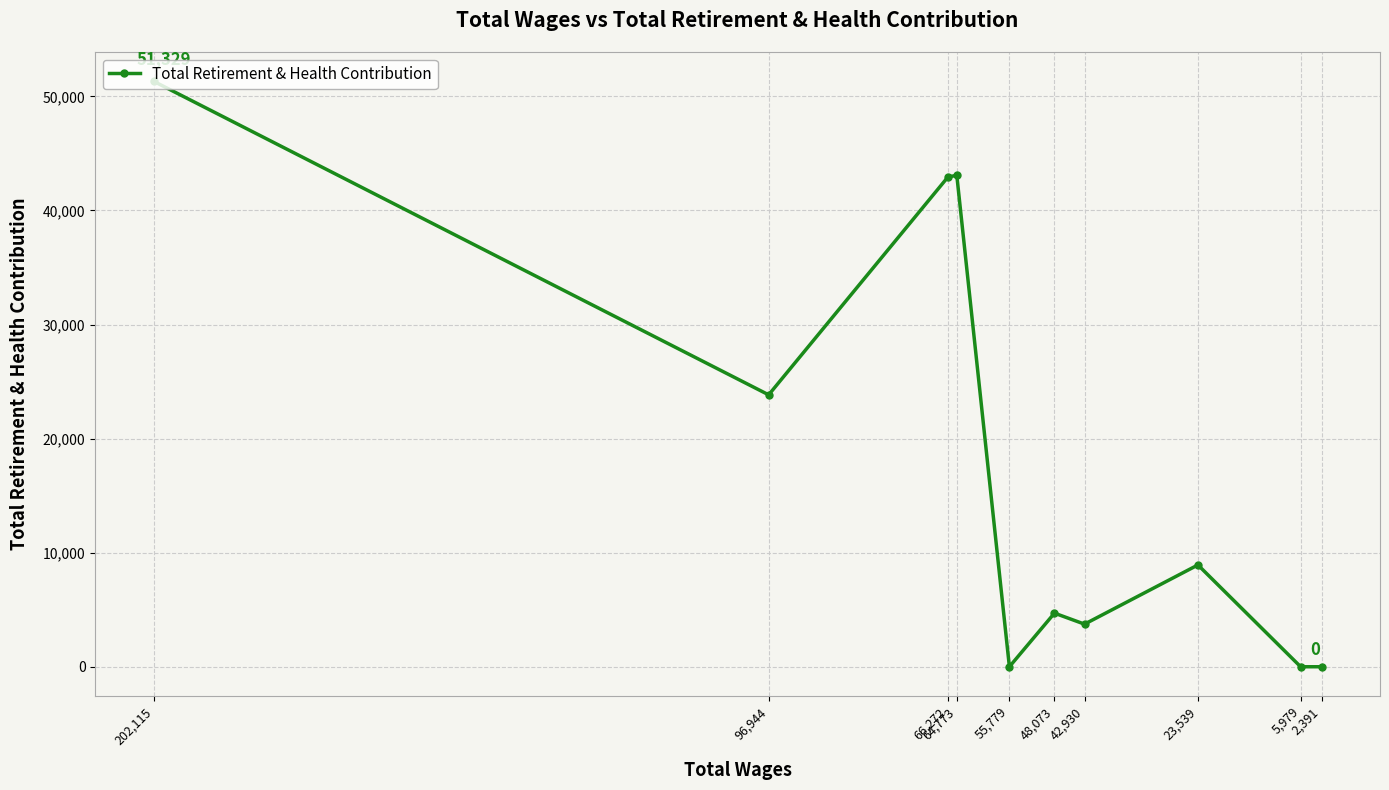

How many positive values are there?

7